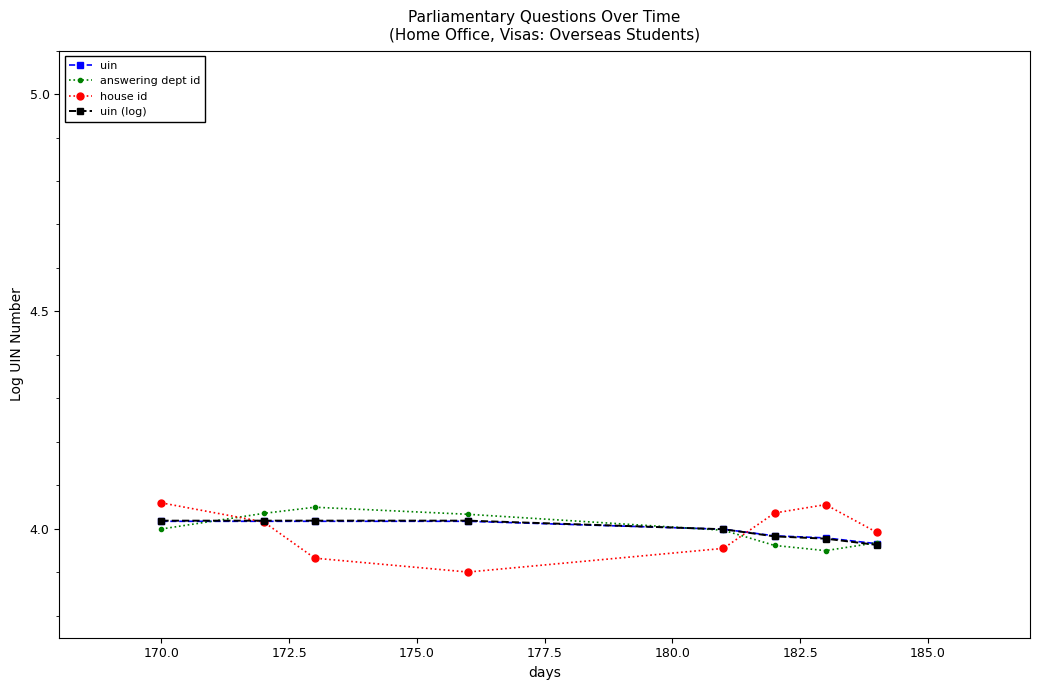

Does the chart display data point markers on the line(s)?

Yes